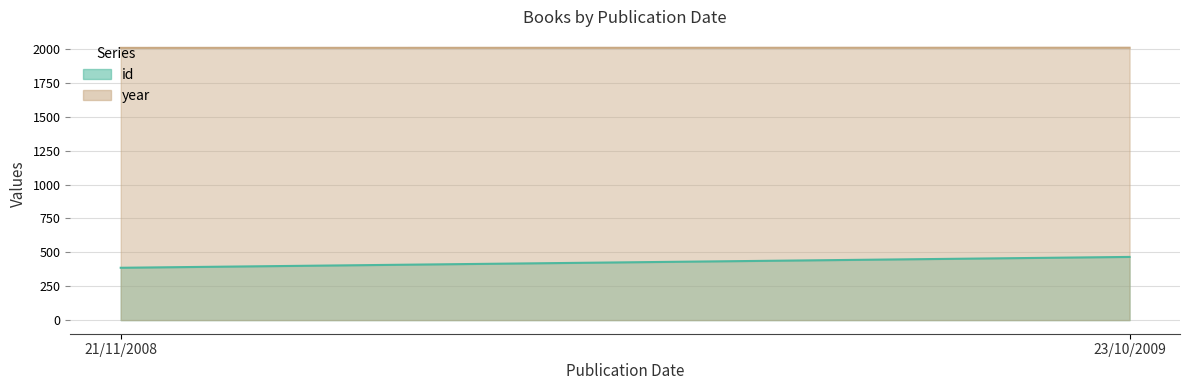

Between 21/11/2008 and 23/10/2009, which series saw the biggest shift?

id